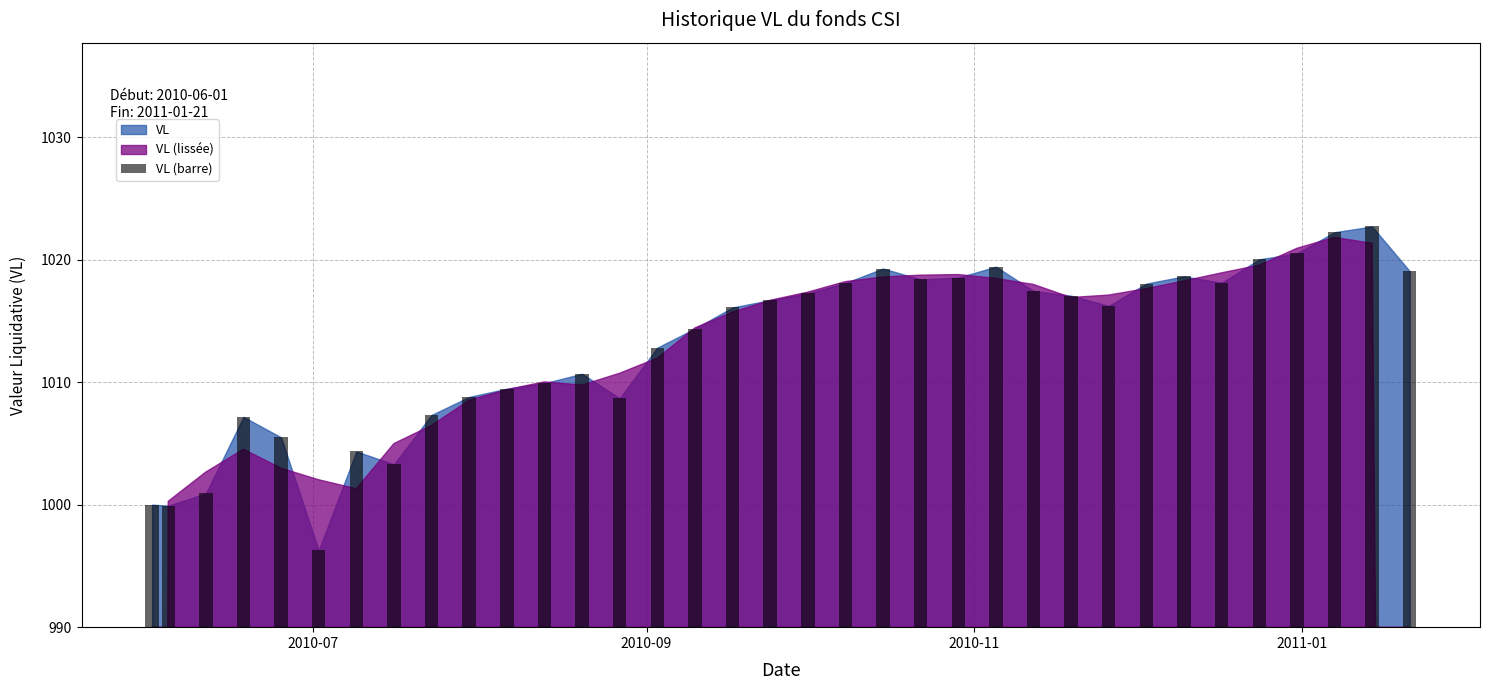

True or false: the data shows 5.7 at 6.

False